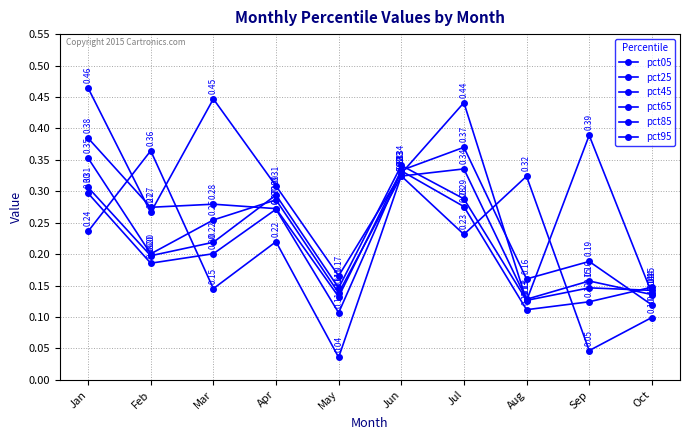

At Jul, list the series in order from largest to smallest.

pct95, pct85, pct65, pct45, pct25, pct05